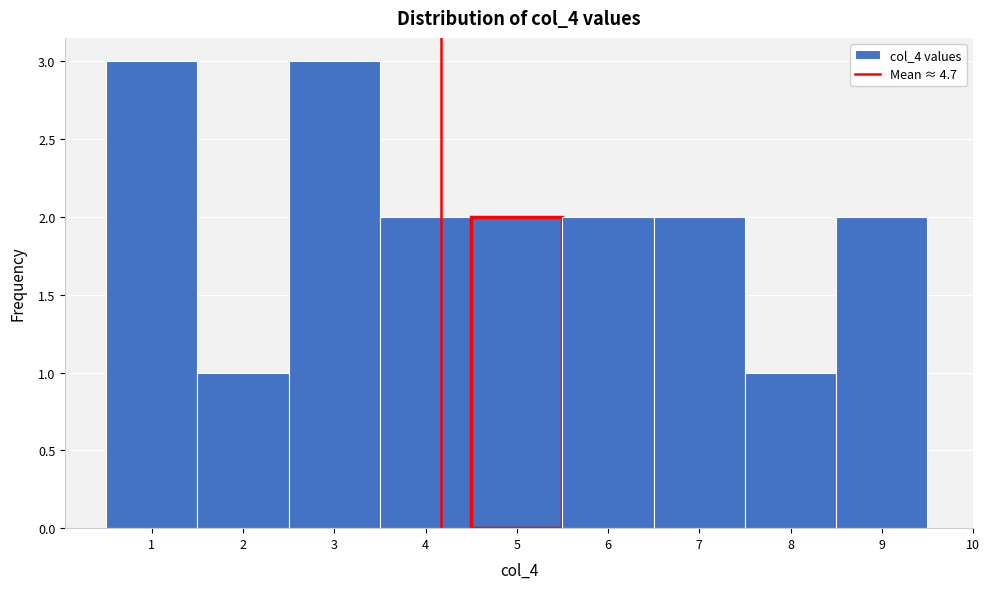

Reading left to right, list every bar in this chart as the range it spans on the x-axis followed by its height. The values are not printed on the chart, so give them approximately, as read against the axis.

0.5 to 1.5: 3
1.5 to 2.5: 1
2.5 to 3.5: 3
3.5 to 4.5: 2
4.5 to 5.5: 2
5.5 to 6.5: 2
6.5 to 7.5: 2
7.5 to 8.5: 1
8.5 to 9.5: 2